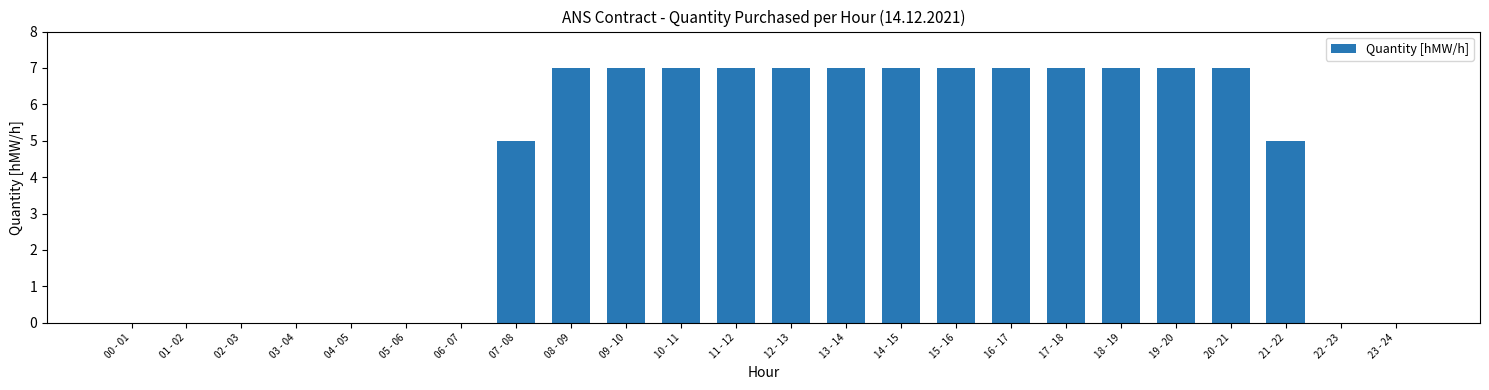

True or false: the data shows 7 at 10 - 11.

True